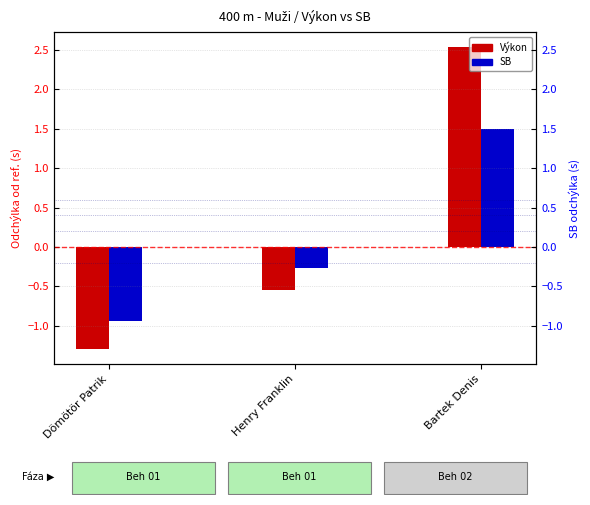

What is the value of the Výkon bar at the 2nd from the left?

-0.5